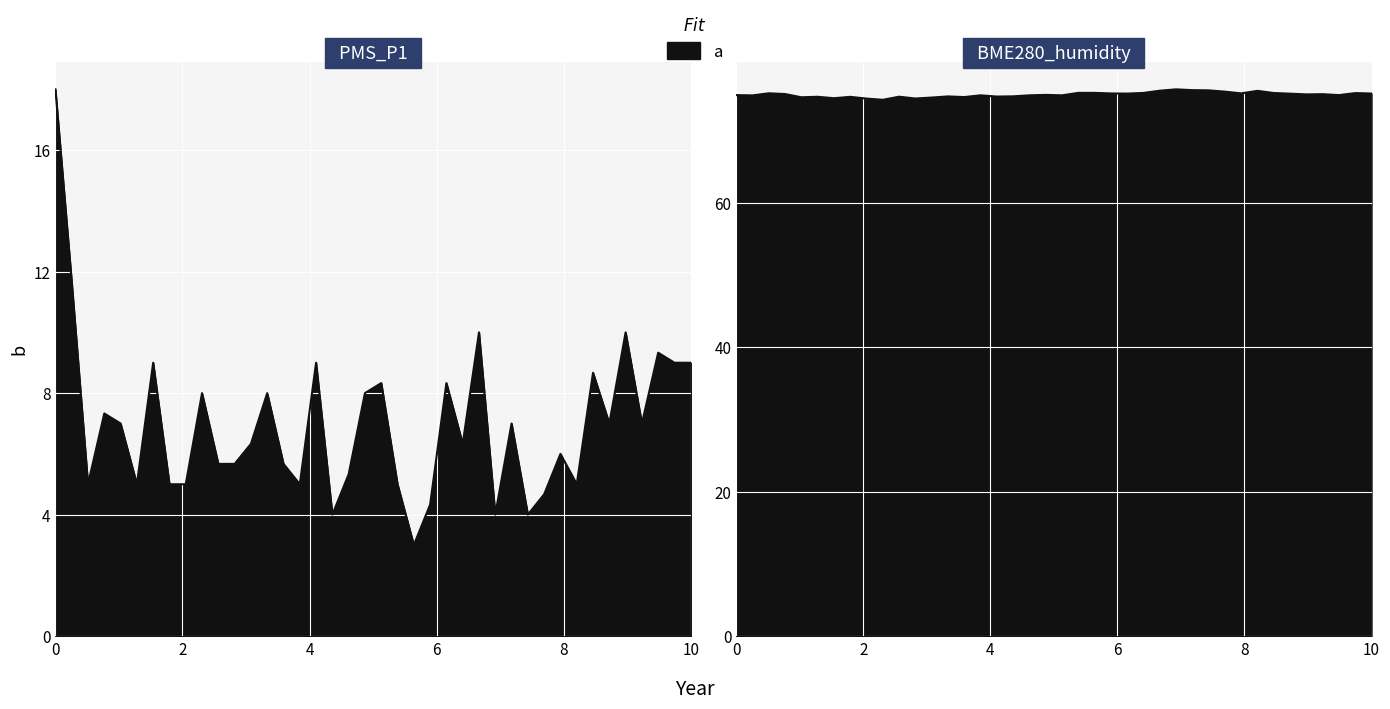

Reading left to right, list all the values displayed in this chart.

PMS_P1: 18.0	11.7	5.0	7.3	7.0	5.0	9.0	5.0	5.0	8.0	5.7	5.7	6.3	8.0	5.7	5.0	9.0	4.0	5.3	8.0	8.3	5.0	3.0	4.3	8.3	6.3	10.0	4.0	7.0	4.0	4.7	6.0	5.0	8.7	7.0	10.0	7.0	9.3	9.0	9.0
BME280_humidity: 74.9	74.9	75.2	75.1	74.6	74.7	74.5	74.7	74.5	74.3	74.7	74.5	74.6	74.8	74.7	74.9	74.7	74.8	74.9	75.0	74.9	75.2	75.2	75.2	75.1	75.2	75.5	75.7	75.6	75.6	75.4	75.2	75.5	75.2	75.1	75.0	75.1	74.9	75.2	75.2